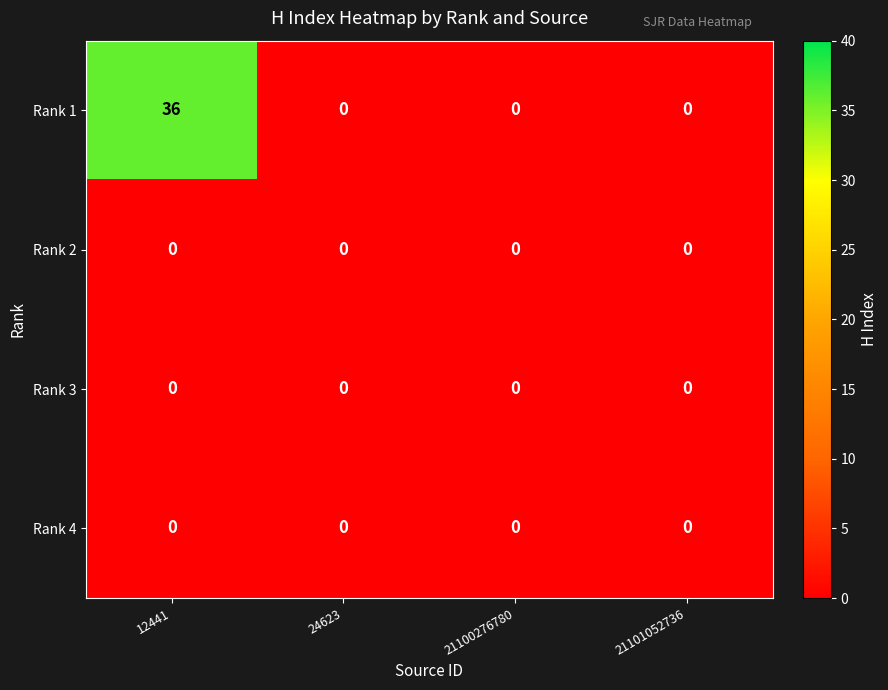

At which category is the sum across all series the highest?

12441